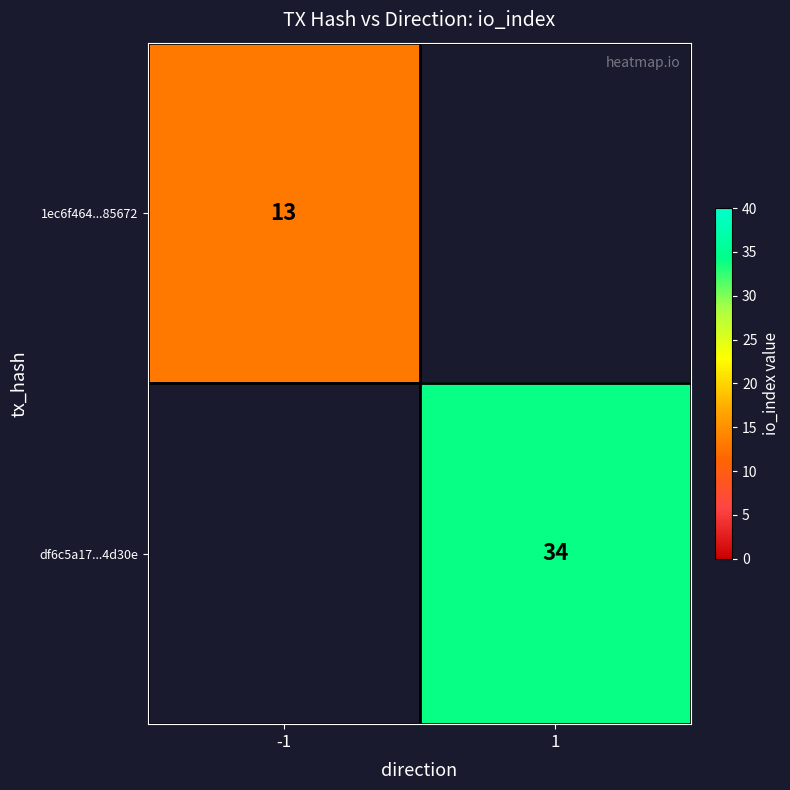

Is it true that df6c5a17...4d30e equals 34 at 1?

True